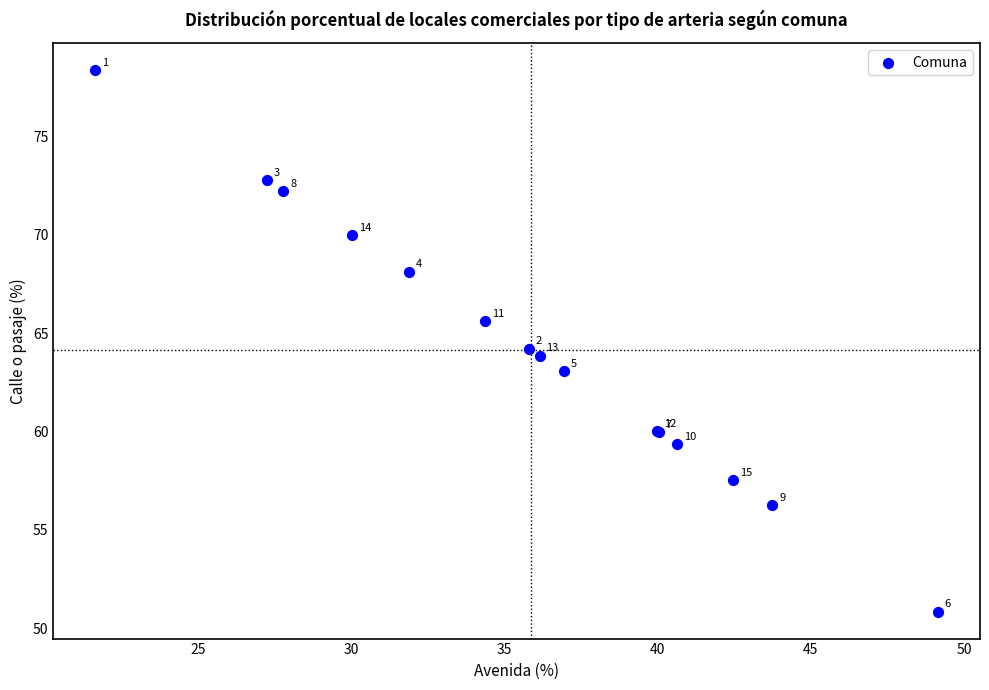

What Y value in the scatter plot is closest to 64?

63.9